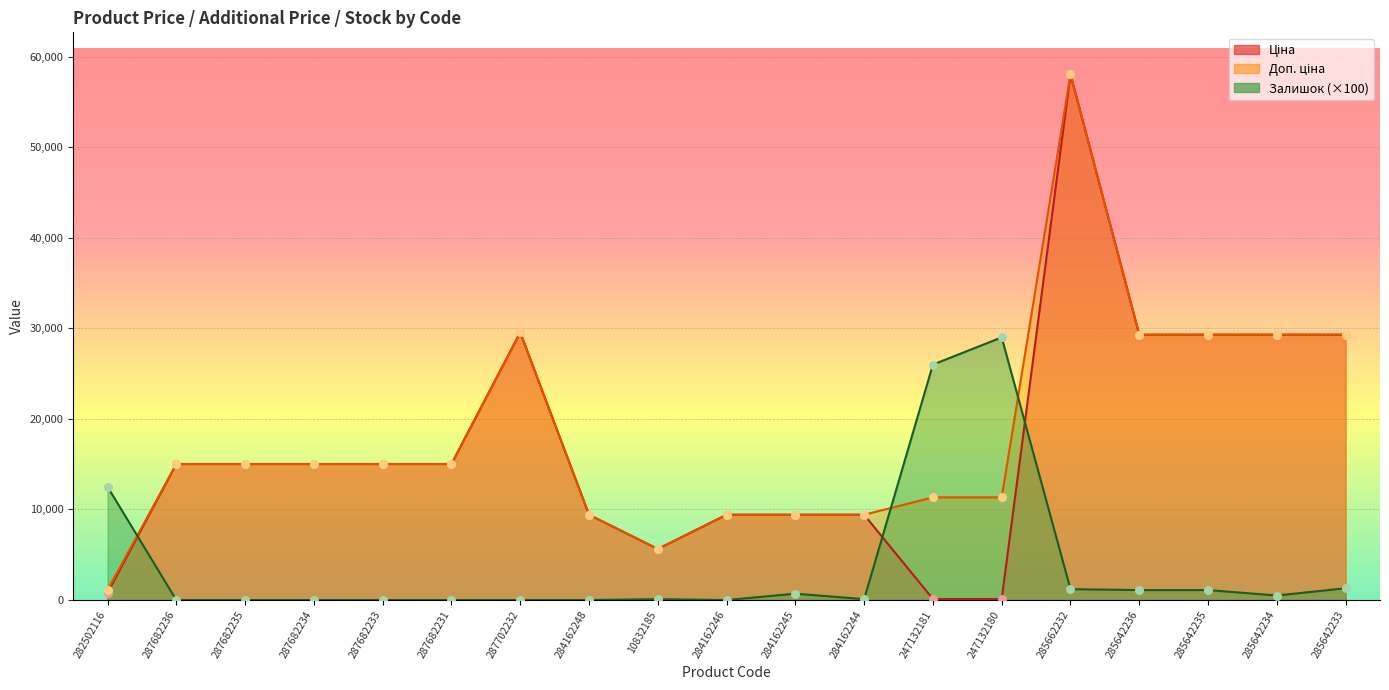

At which category is the sum across all series the highest?

285662232